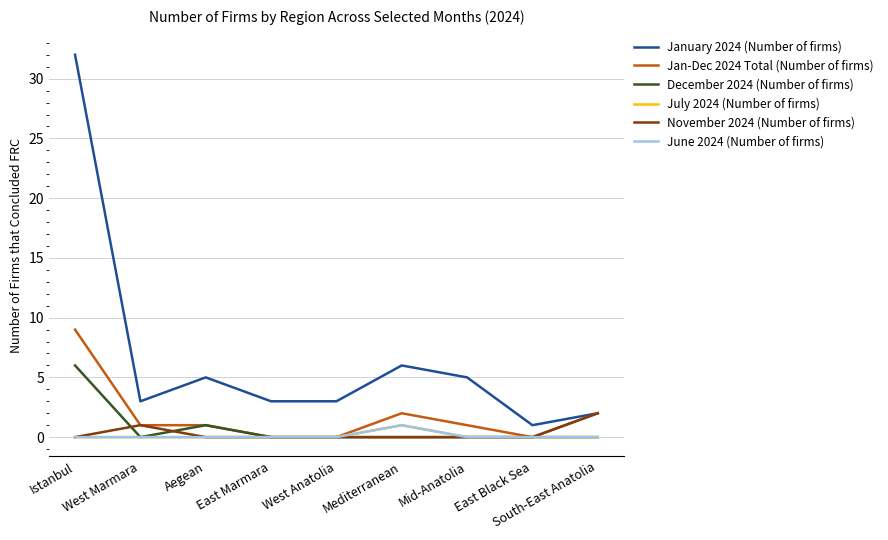

What is the total value across all series at Aegean?

7